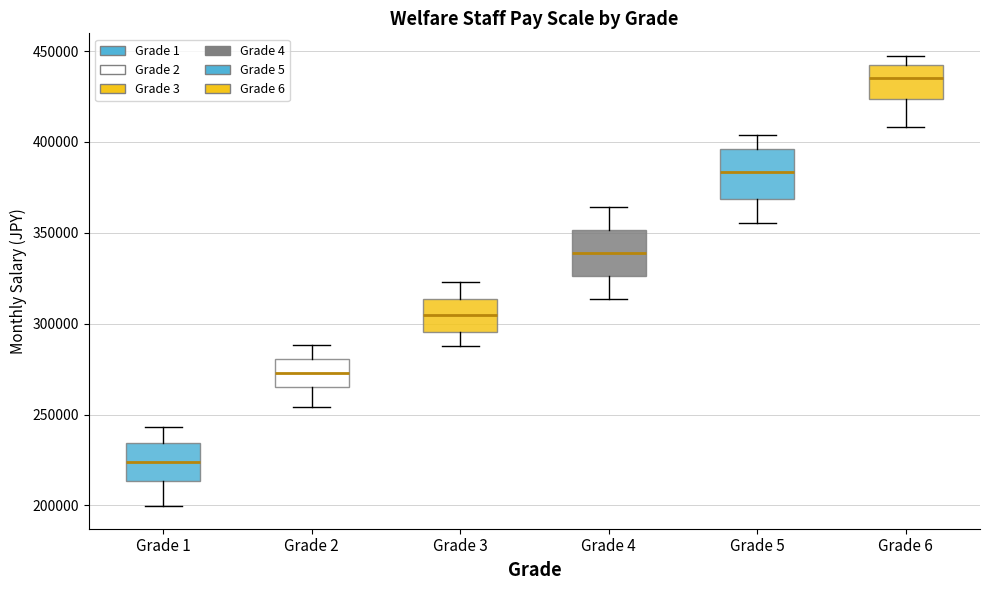

Reading left to right, transcribe this box plot: for each box, give where its median line is, the range the box spans, and where its two whiskers end, as read against the y-axis. The values are not printed on the chart, so give them approximately, as read against the axis.

Grade 1: median 225000, box 215000 to 235000, whiskers 200000 to 245000
Grade 2: median 275000, box 265000 to 280000, whiskers 255000 to 290000
Grade 3: median 305000, box 295000 to 315000, whiskers 290000 to 325000
Grade 4: median 340000, box 325000 to 350000, whiskers 315000 to 365000
Grade 5: median 385000, box 370000 to 395000, whiskers 355000 to 405000
Grade 6: median 435000, box 425000 to 445000, whiskers 410000 to 445000 (just above the box's upper edge)